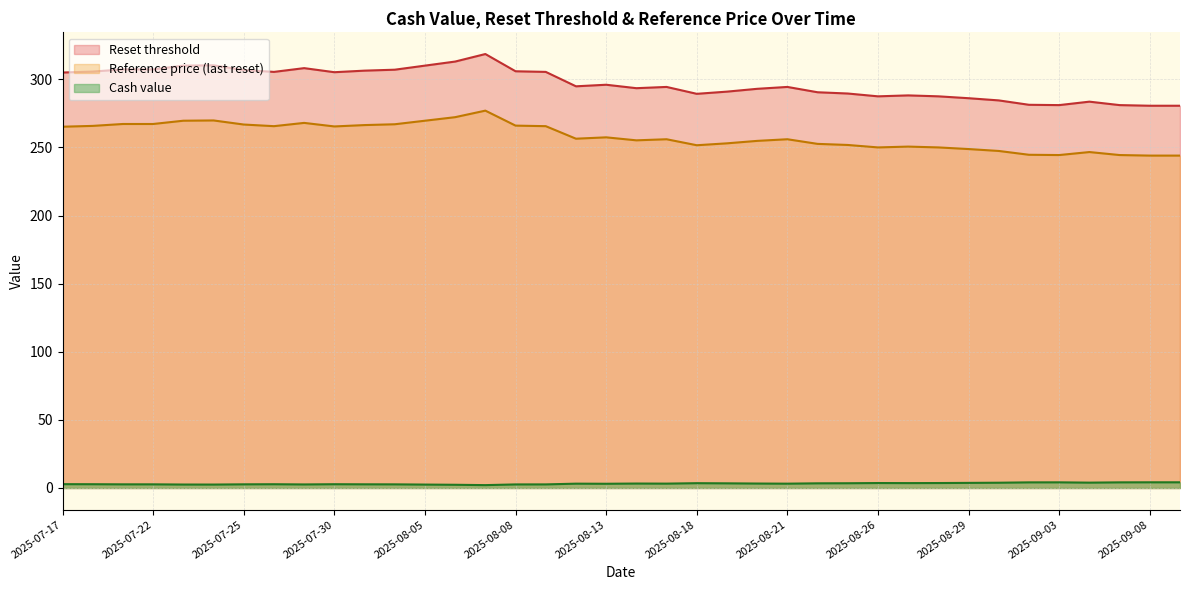

Which series has the largest range (max minus min)?

Reset threshold